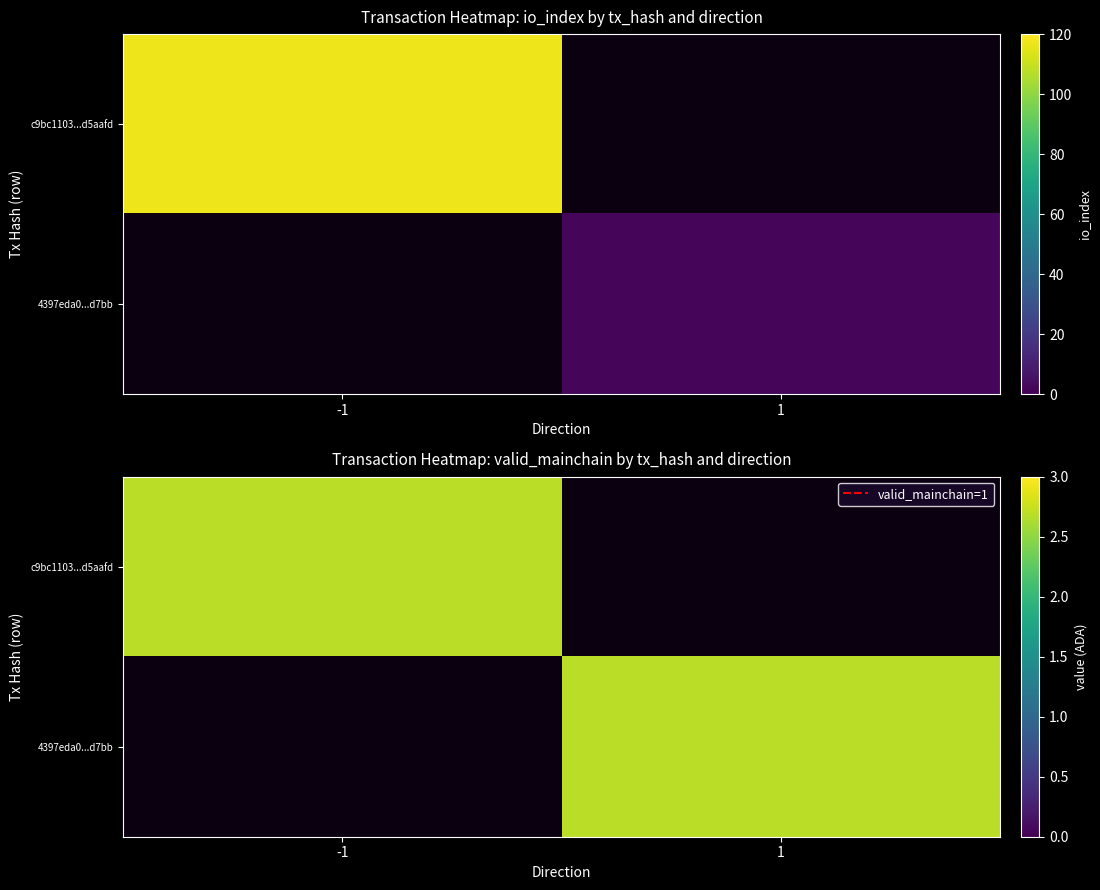

At direction, list the series in order from smallest to largest.

c9bc1103656c018e064eb77d1e2f0377cd5aafd, 4397eda0e1a810f6f6c49f813d09b94aff0d7bb